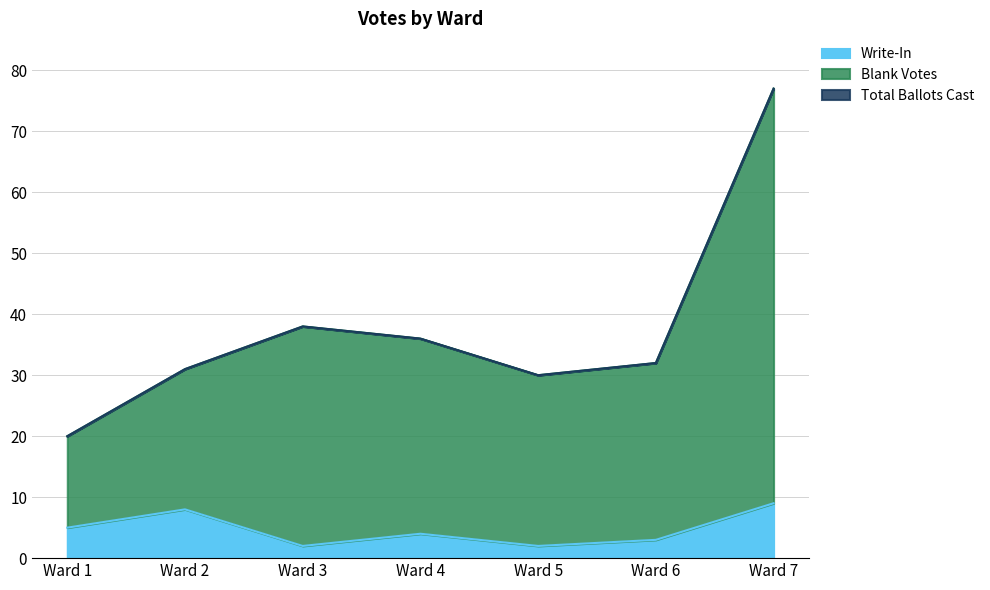

True or false: Blank Votes has more than 1 interior local peaks.

False